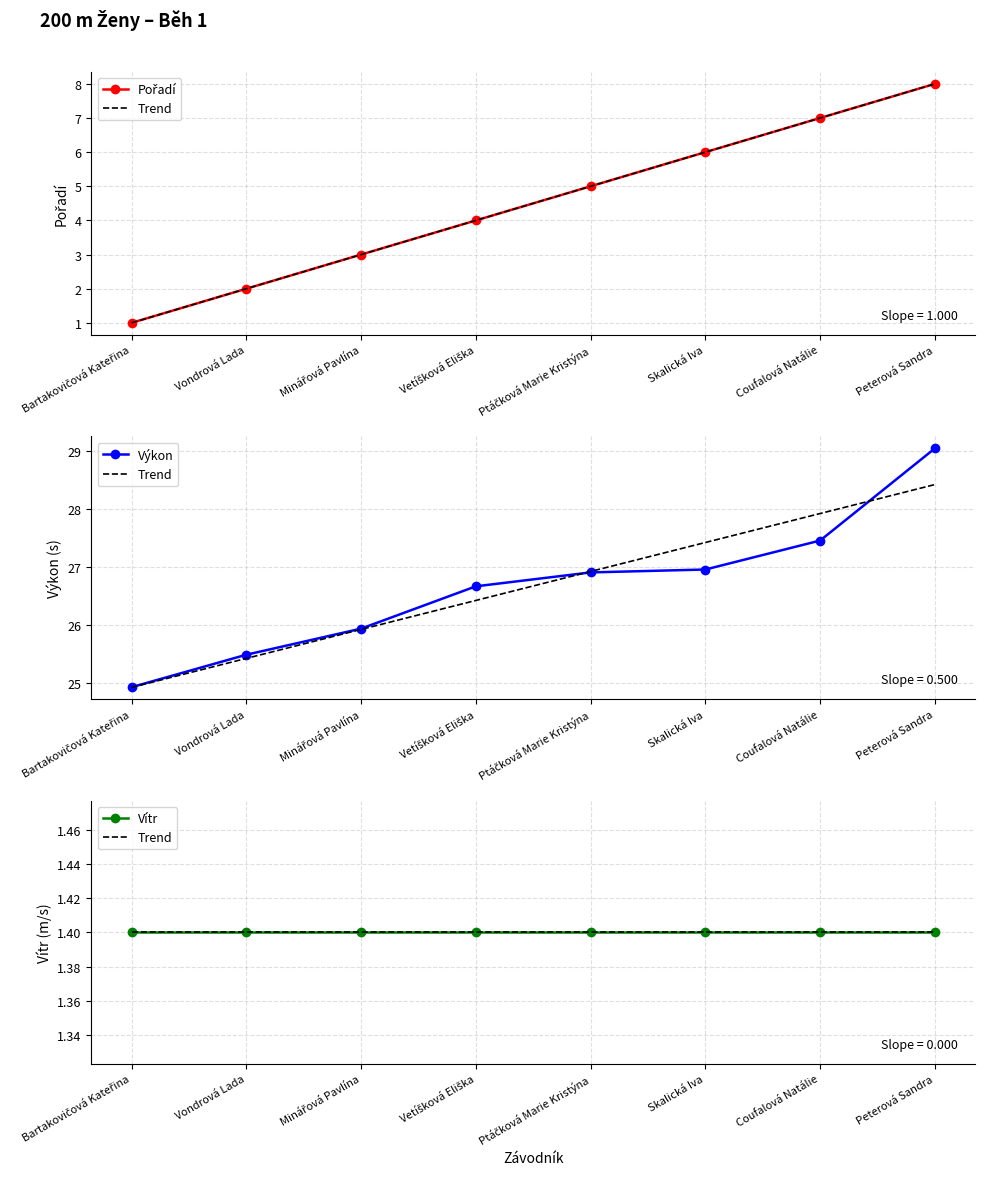

Reading left to right, extract all data points from this chart.

Pořadí: Bartakovičová Kateřina=1.0	Vondrová Lada=2.0	Minářová Pavlína=3.0	Vetíšková Eliška=4.0	Ptáčková Marie Kristýna=5.0	Skalická Iva=6.0	Coufalová Natálie=7.0	Peterová Sandra=8.0
Trend: Bartakovičová Kateřina=1.4	Vondrová Lada=1.4	Minářová Pavlína=1.4	Vetíšková Eliška=1.4	Ptáčková Marie Kristýna=1.4	Skalická Iva=1.4	Coufalová Natálie=1.4	Peterová Sandra=1.4
Výkon: Bartakovičová Kateřina=24.9	Vondrová Lada=25.5	Minářová Pavlína=25.9	Vetíšková Eliška=26.7	Ptáčková Marie Kristýna=26.9	Skalická Iva=27.0	Coufalová Natálie=27.5	Peterová Sandra=29.1
Vítr: Bartakovičová Kateřina=1.4	Vondrová Lada=1.4	Minářová Pavlína=1.4	Vetíšková Eliška=1.4	Ptáčková Marie Kristýna=1.4	Skalická Iva=1.4	Coufalová Natálie=1.4	Peterová Sandra=1.4